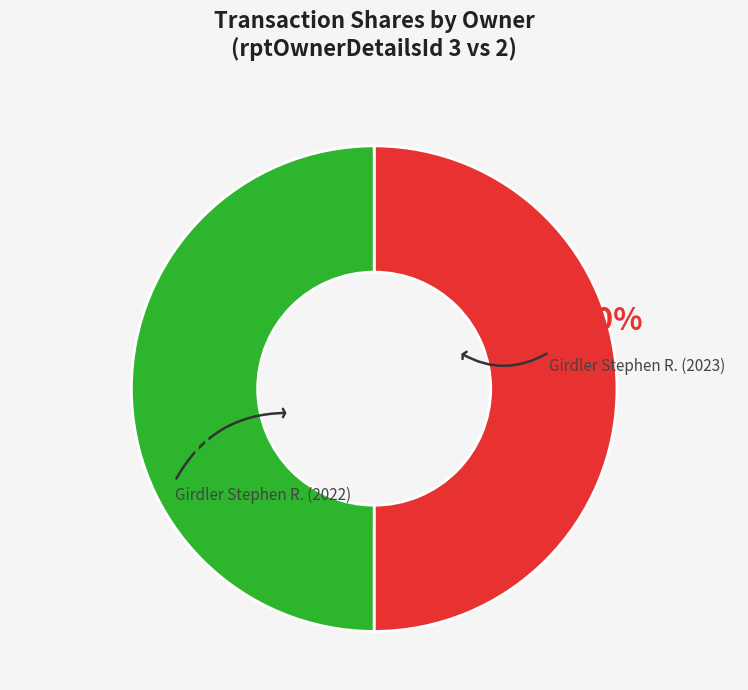

What percentage is NOT represented by Girdler Stephen R. (2022)?

50.0%